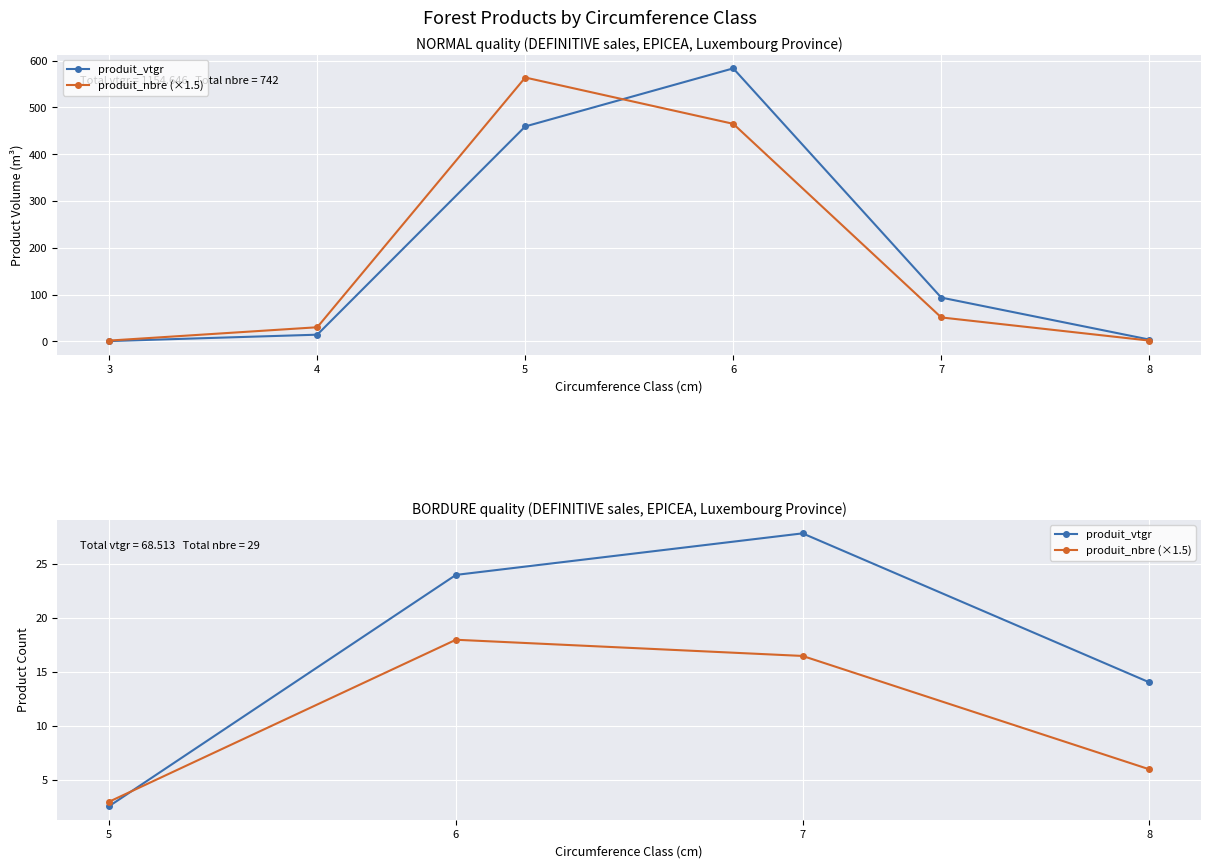

What is the average value of the produit_vtgr series?

17.1